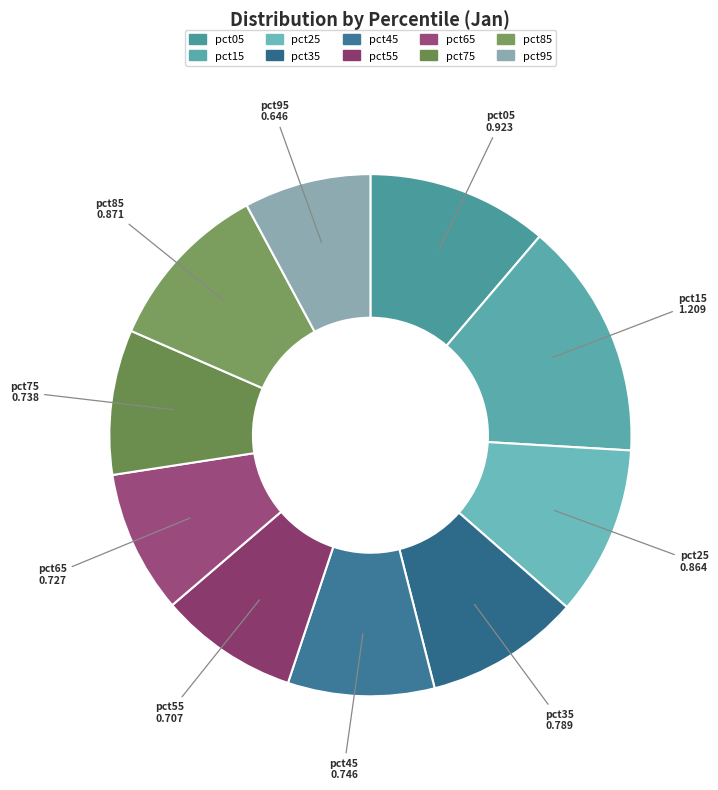

How many segments does this pie chart have?

10